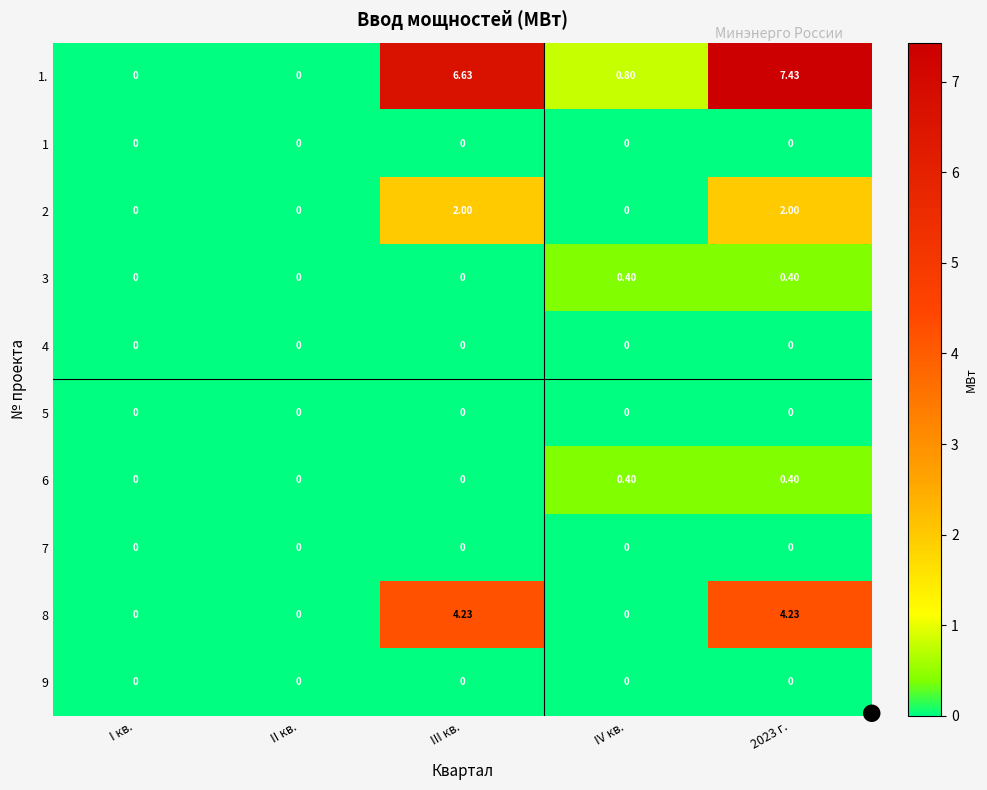

How many data points does each series have?

5